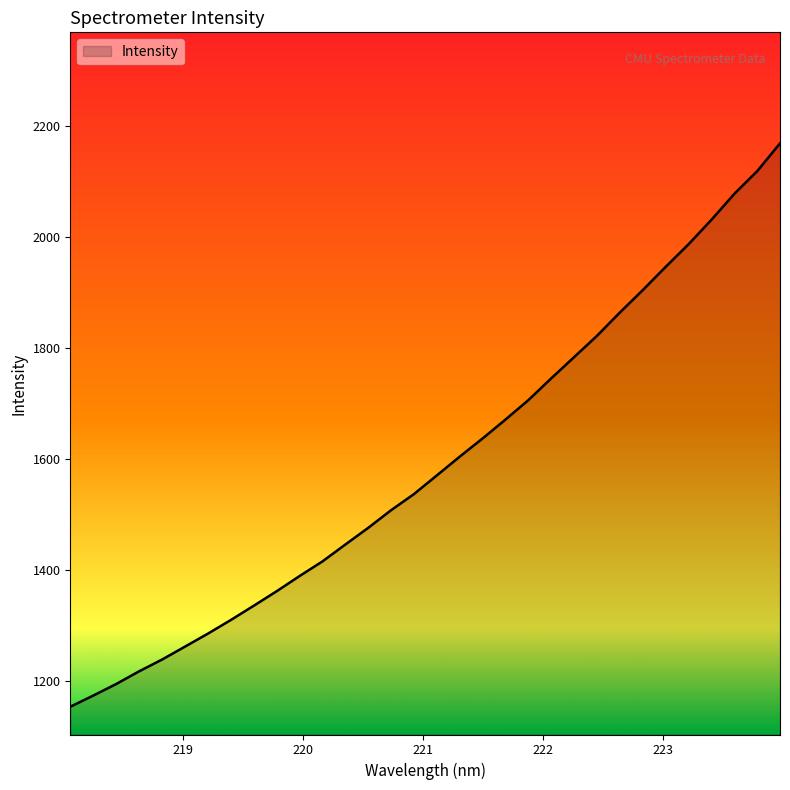

What is the minimum value shown in the chart?

1154.4